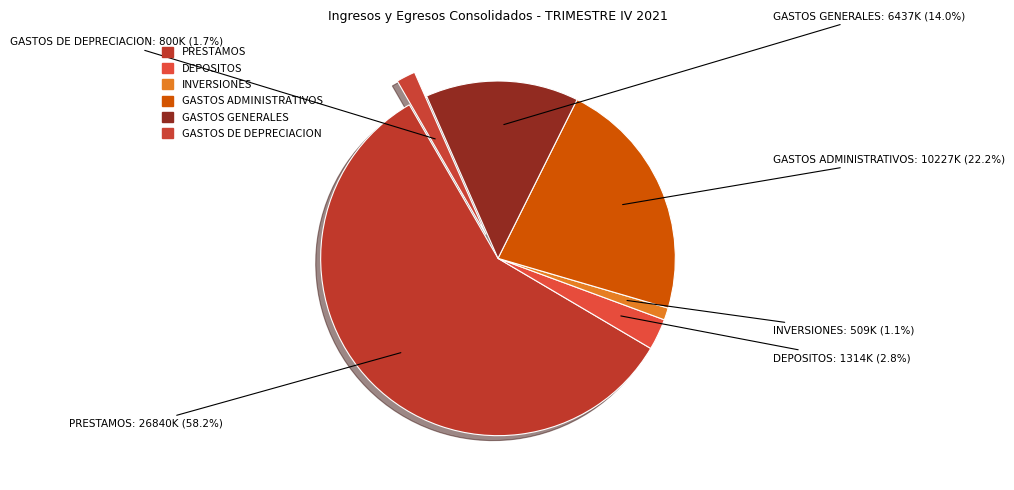

What percentage is the DEPOSITOS slice, to the nearest percent?

3%